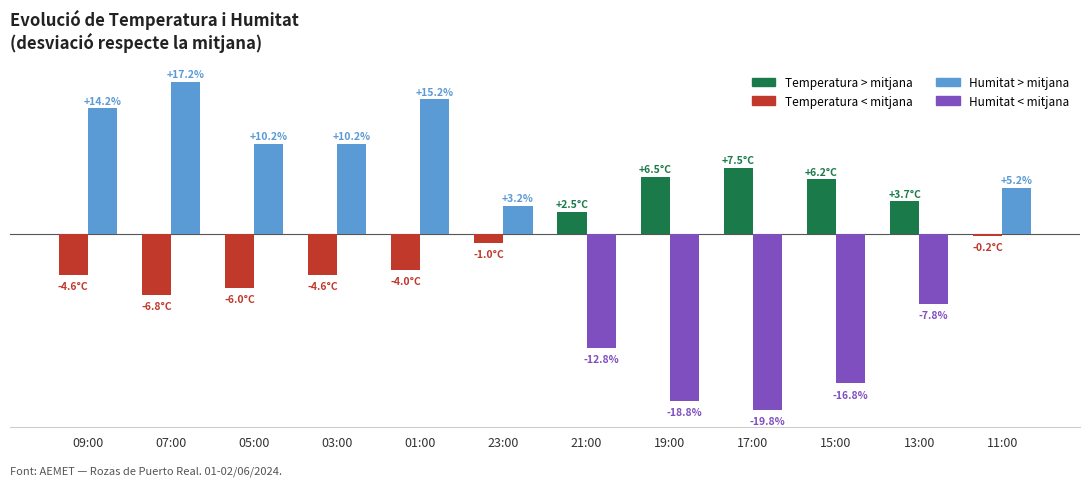

Which label corresponds to the largest value in the chart?

07:00